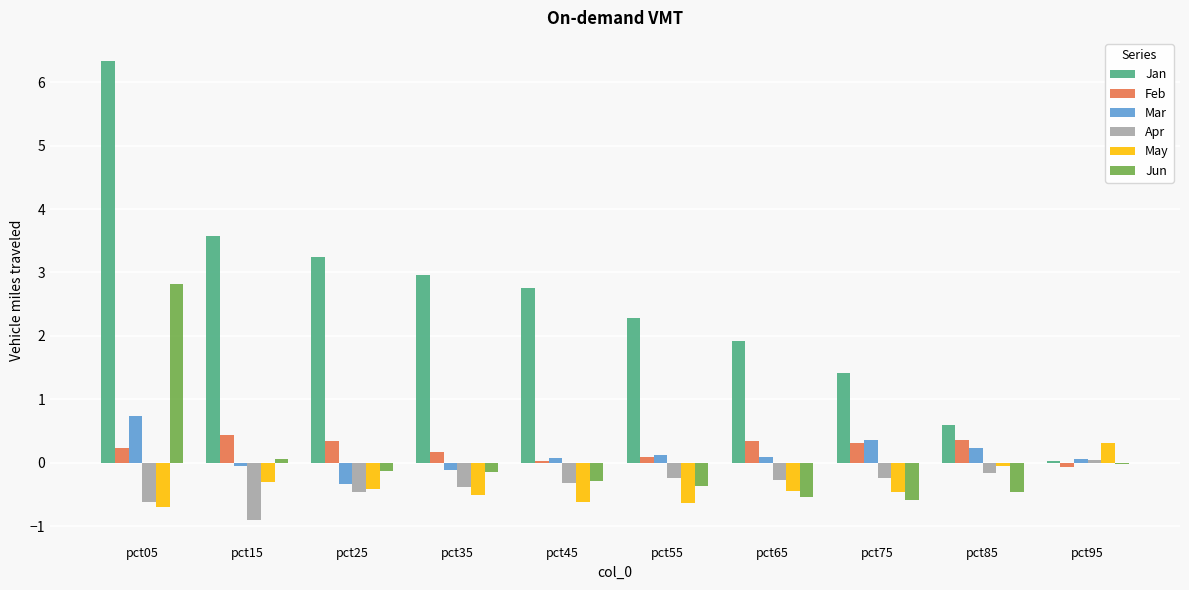

Between pct65 and pct95, which series saw the biggest shift?

Jan